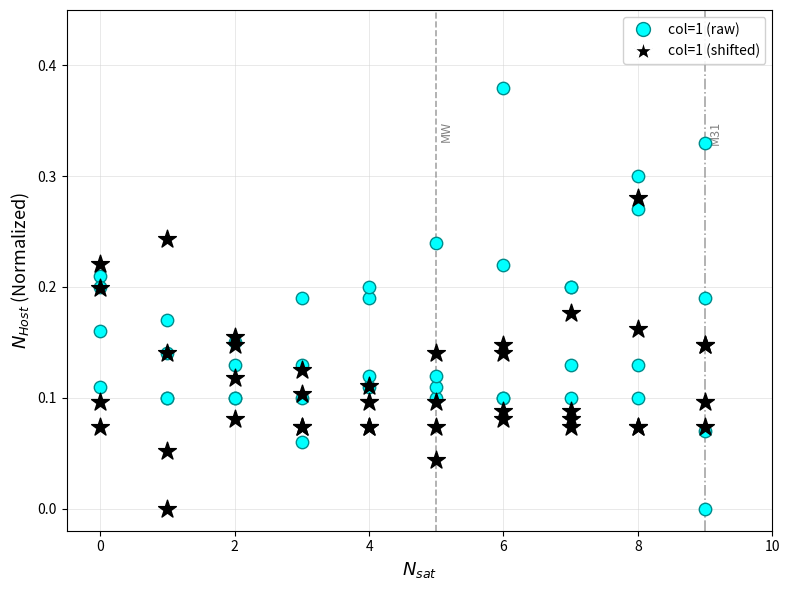

Which series has the largest Y range (max minus min)?

col=1 (raw)